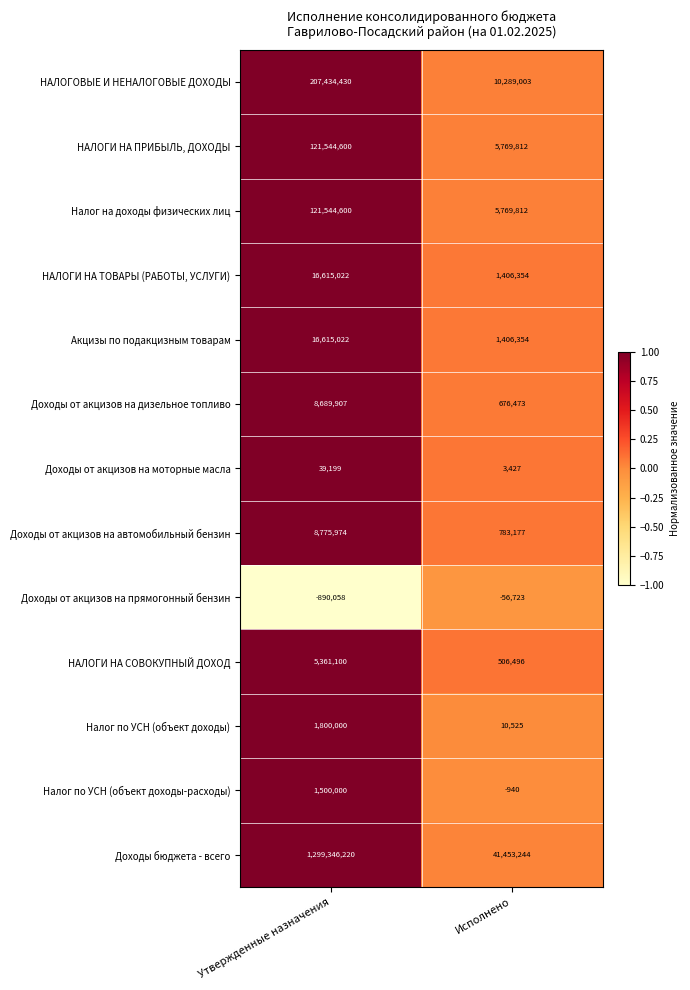

How many distinct data groups are displayed?

13